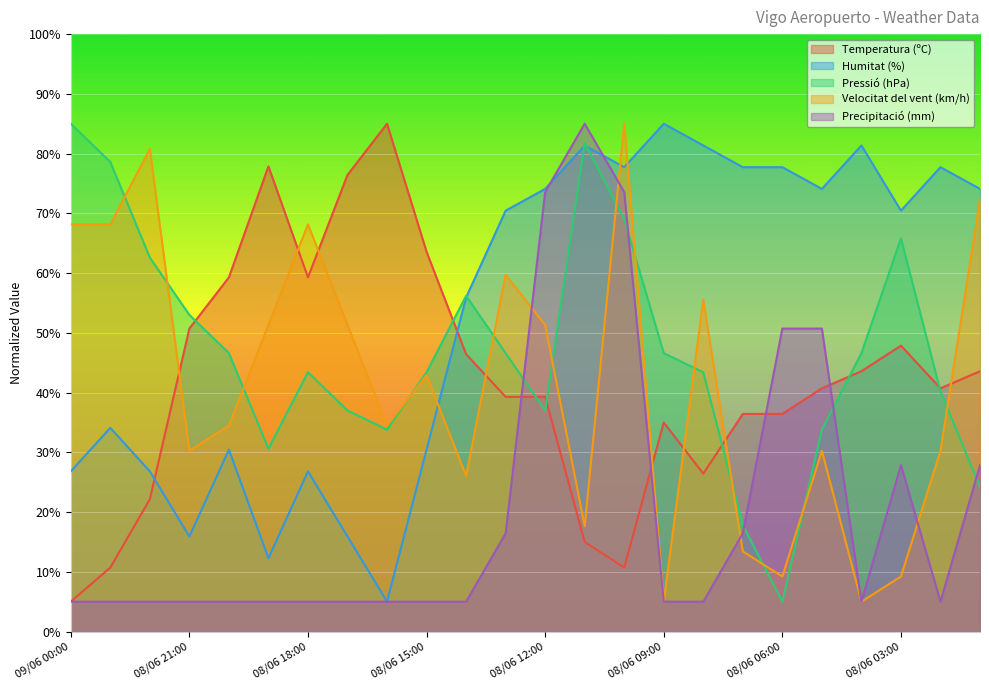

How many lines are shown in the chart?

5